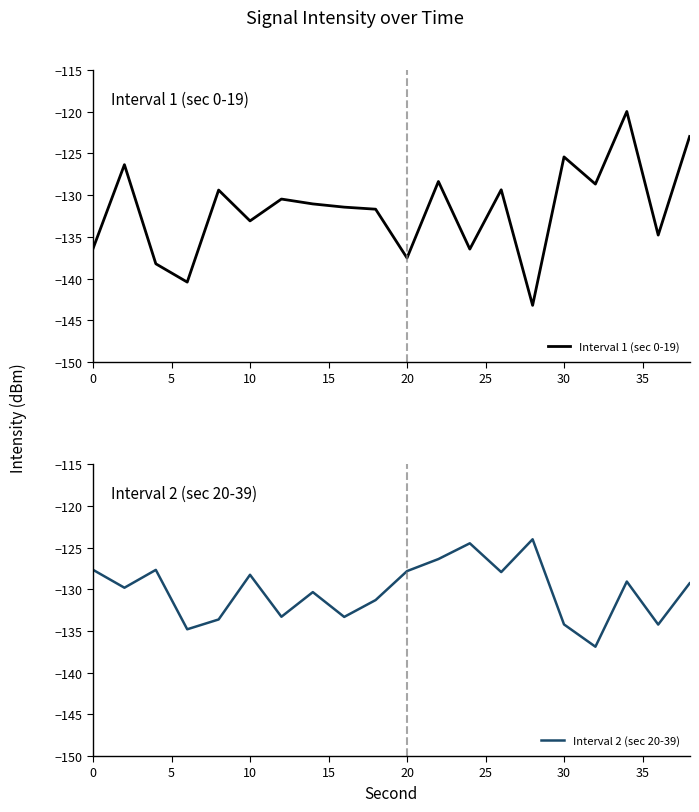

In Interval 1 (sec 0-19), how many points are higher than both neighbors (excluding endpoints)?

7